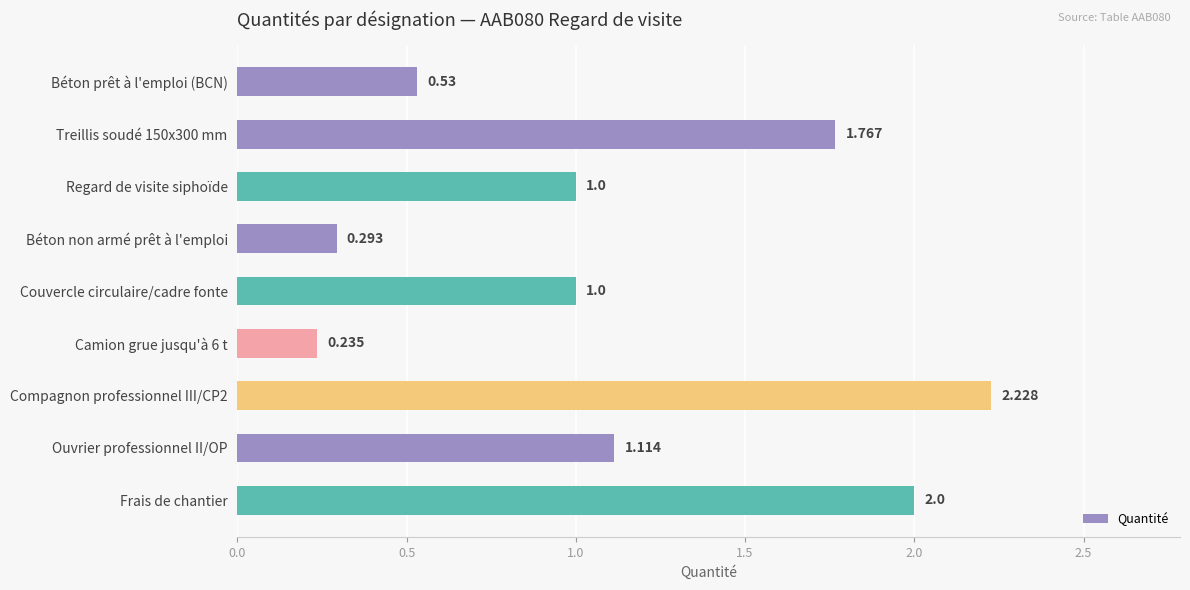

Between Béton prêt à l'emploi (BCN) and Frais de chantier, which is larger?

Frais de chantier